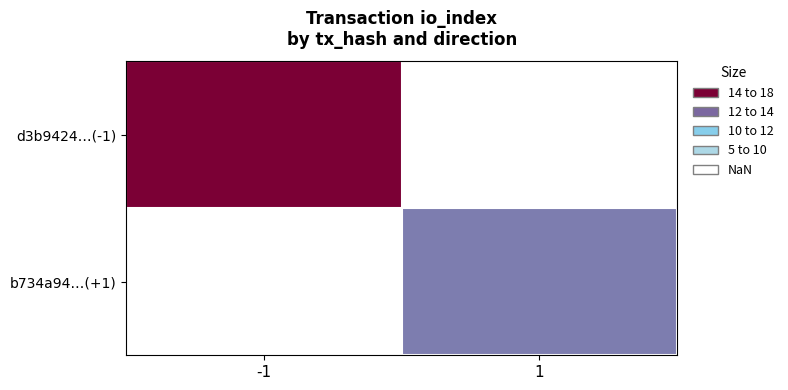

What value does the d3b9424…(-1) series have at -1?

16.0